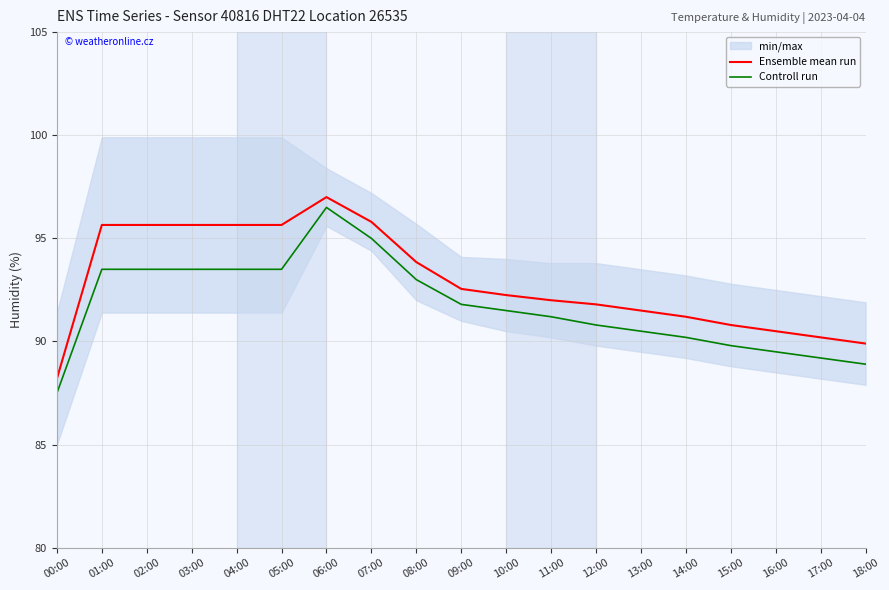

What is the label of the 11th point from the right?

08:00